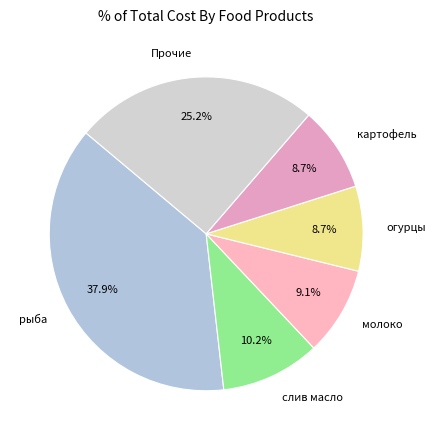

Which category has the biggest portion of the pie?

рыба